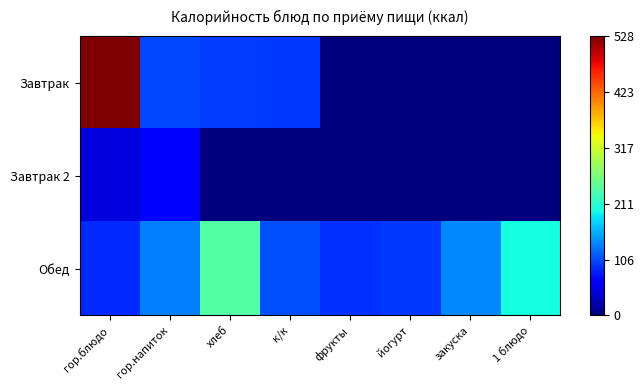

Reading left to right, extract all data points from this chart.

Завтрак: гор.блюдо=528.4	гор.напиток=104.0	хлеб=98.0	к/к=96.0	фрукты=0.0	йогурт=0.0	закуска=0.0	1 блюдо=0.0
Завтрак 2: гор.блюдо=44.0	гор.напиток=68.0	хлеб=0.0	к/к=0.0	фрукты=0.0	йогурт=0.0	закуска=0.0	1 блюдо=0.0
Обед: гор.блюдо=87.0	гор.напиток=134.0	хлеб=239.0	к/к=109.0	фрукты=92.0	йогурт=96.0	закуска=138.0	1 блюдо=200.0